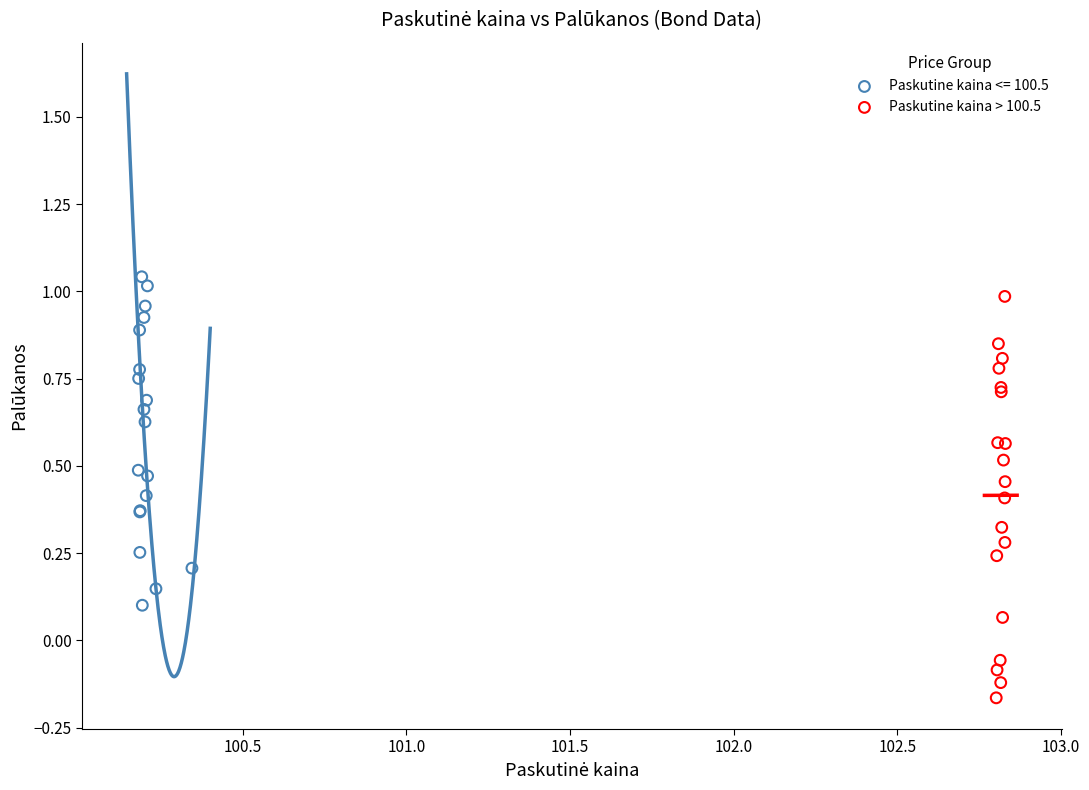

Which series has the largest Y range (max minus min)?

Paskutine kaina > 100.5